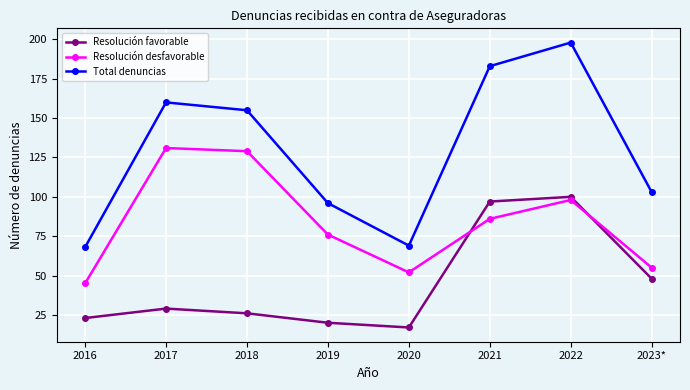

The Total denuncias series shows 271 at 2022. True or false?

False